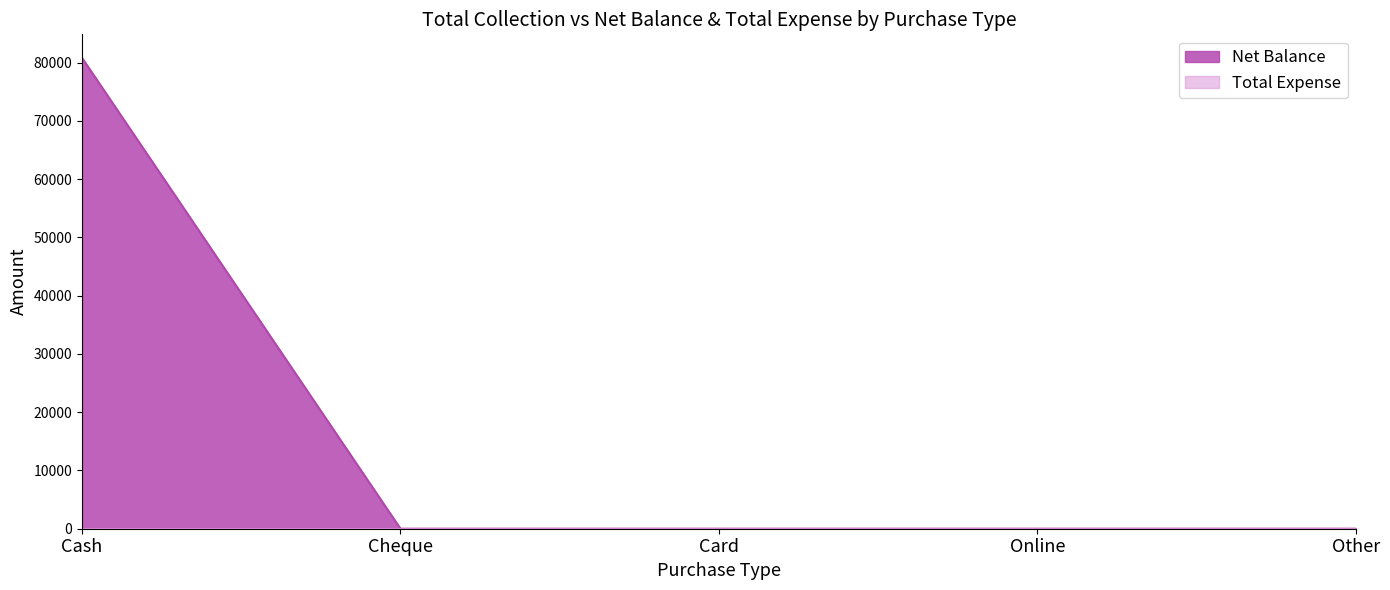

At which label does Net Balance reach its peak?

Cash